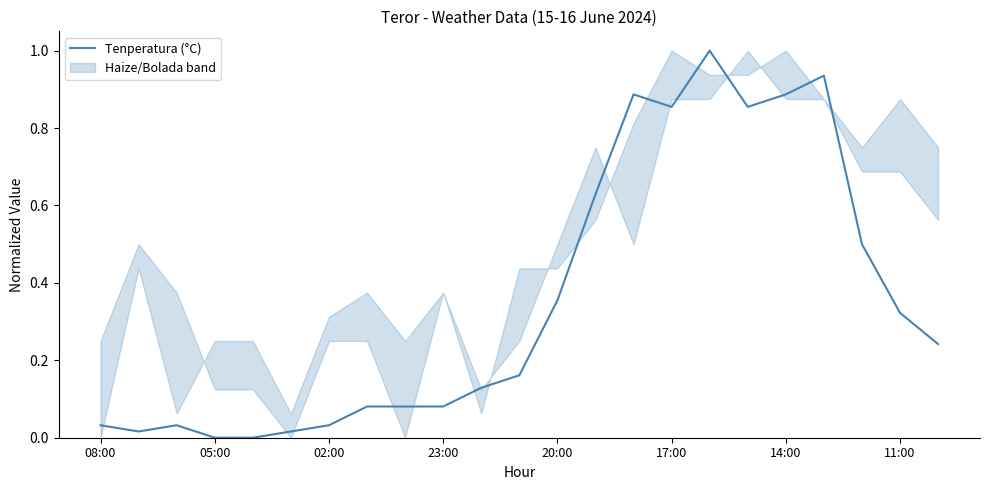

The Tenperatura (°C) series shows 0.0 at 05:00. True or false?

True